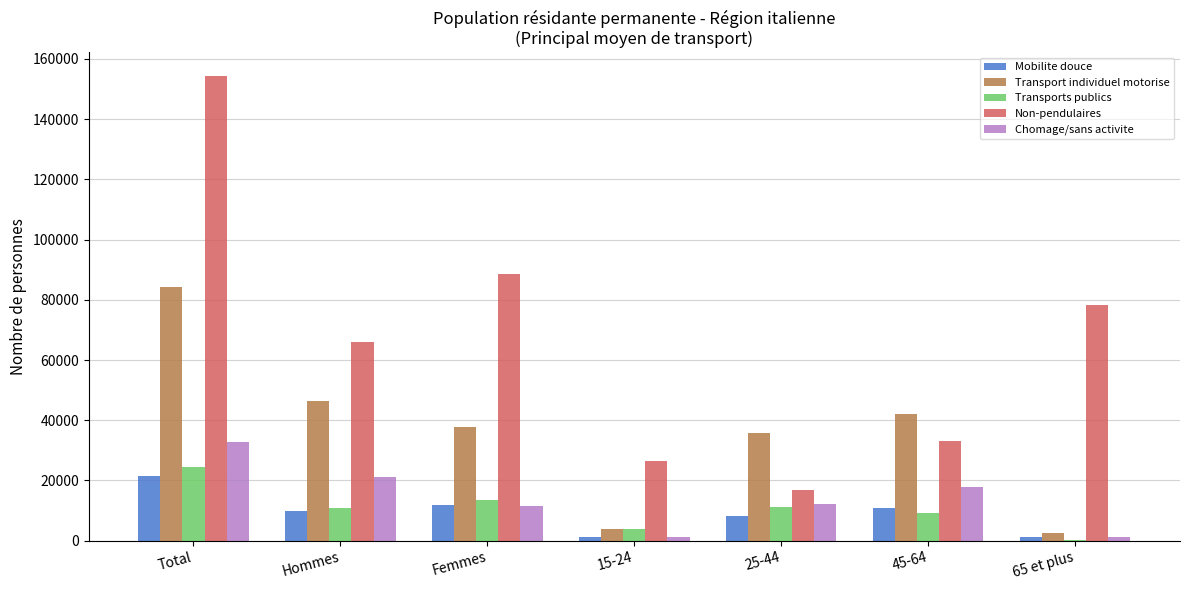

What is the sum of all Chomage/sans activite values?

98084.9